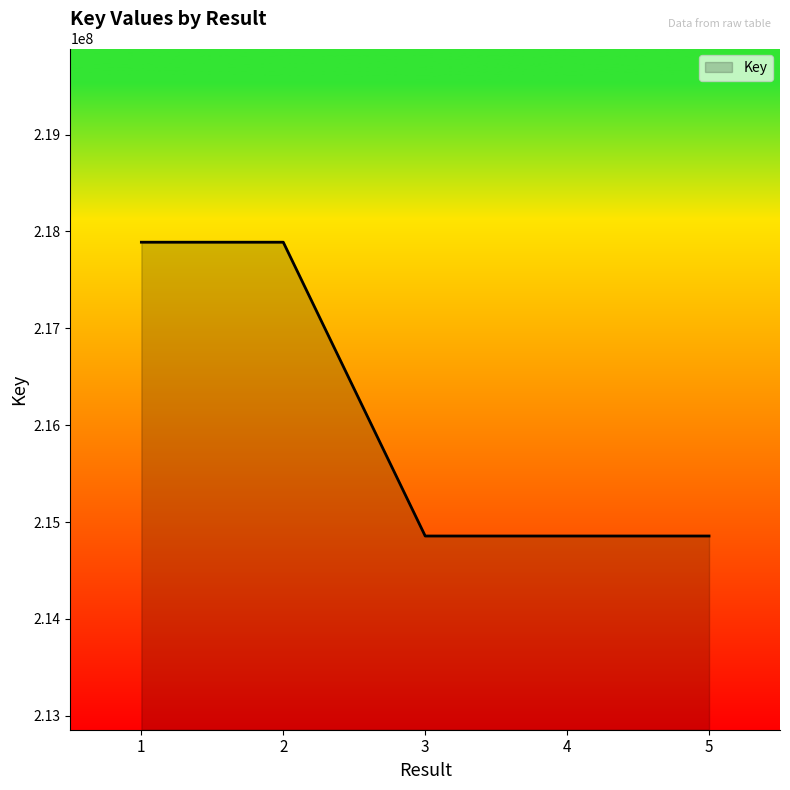

What is the change in value from 2 to 3?

-3033386